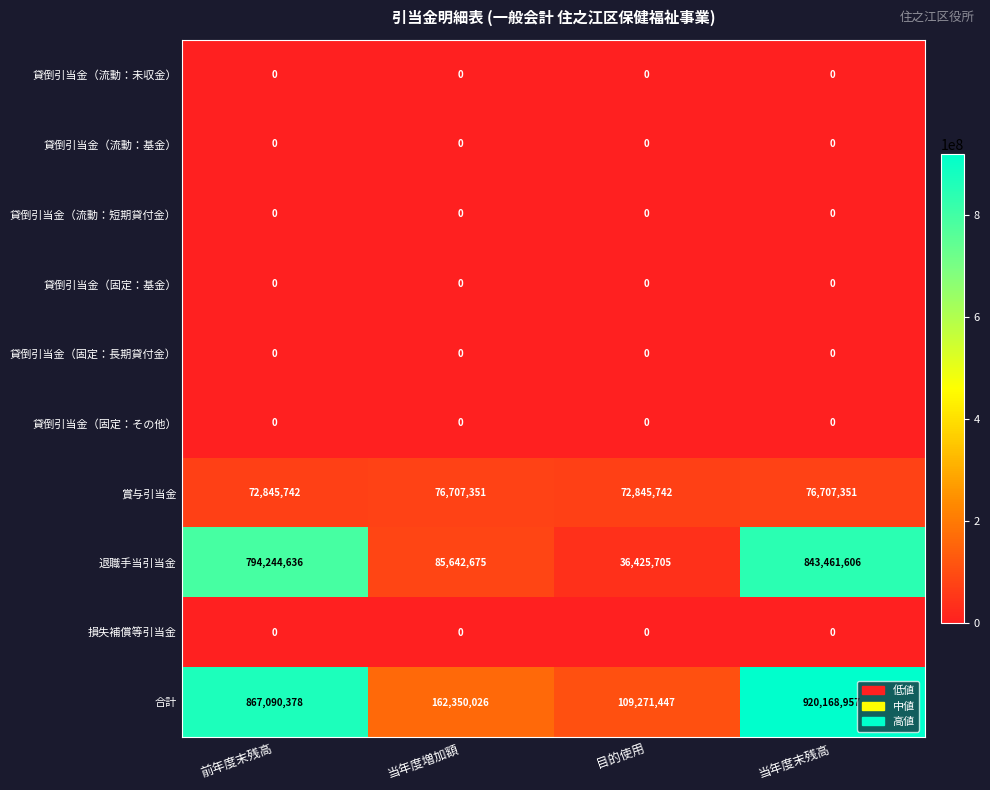

Which series has the largest total across all categories?

合計